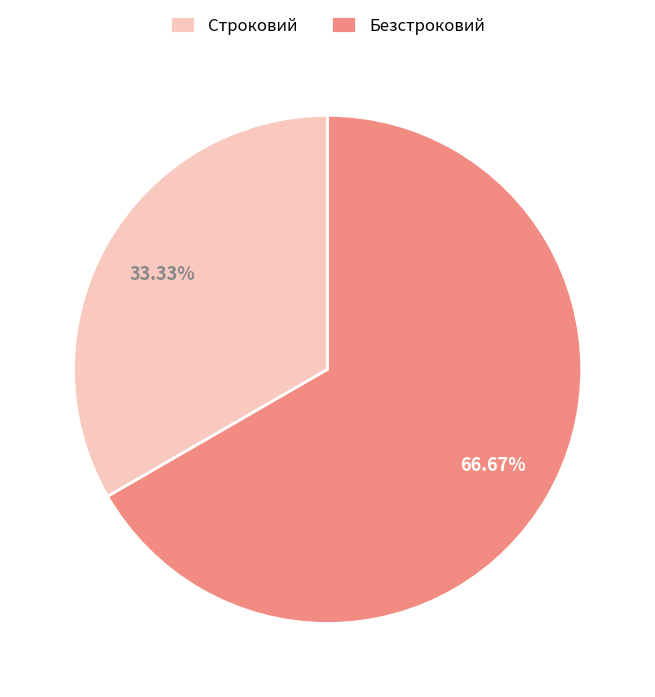

What is the largest slice in the pie chart?

Безстроковий